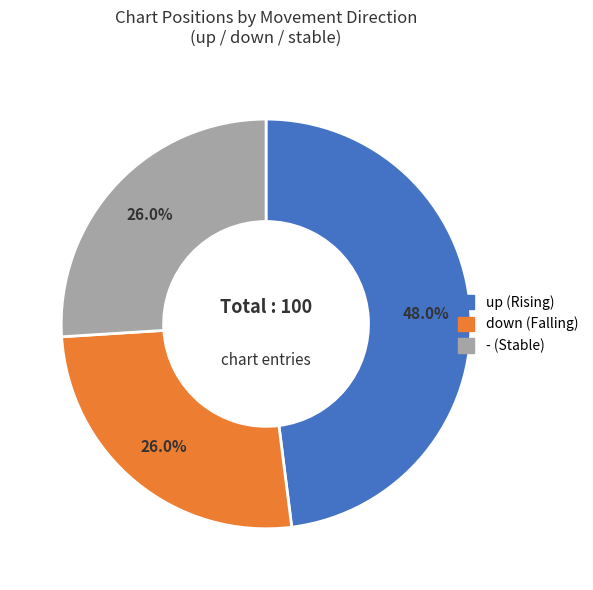

What is the total percentage of - and up?

74.0%